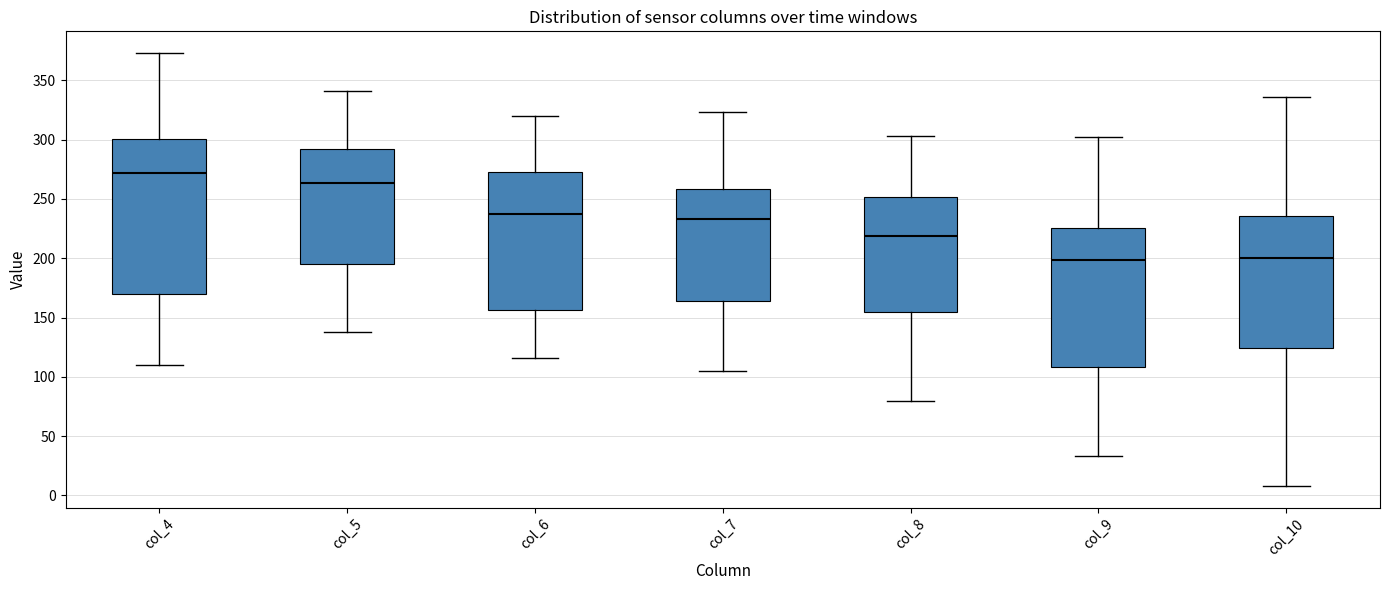

Reading left to right, read every box against the y-axis: the position of its median line, the range the box covers, and the ends of its whiskers. The values are not printed on the chart, so give them approximately, as read against the axis.

col_4: median 270, box 170 to 300, whiskers 110 to 375
col_5: median 265, box 195 to 290, whiskers 140 to 340
col_6: median 240, box 155 to 270, whiskers 115 to 320
col_7: median 235, box 165 to 260, whiskers 105 to 325
col_8: median 220, box 155 to 250, whiskers 80 to 305
col_9: median 200, box 110 to 225, whiskers 35 to 300
col_10: median 200, box 125 to 235, whiskers 10 to 335